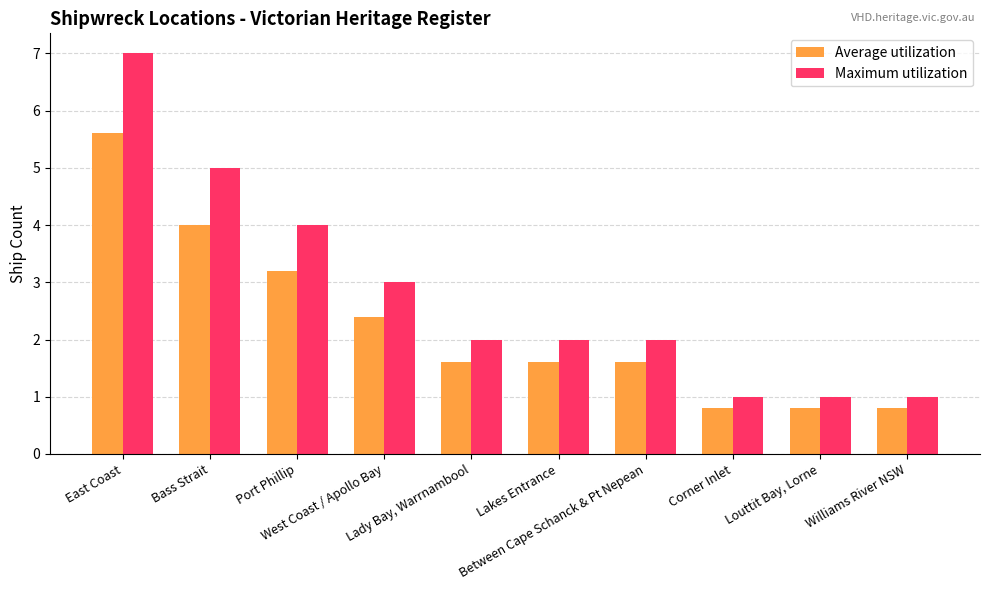

Which series has the largest range (max minus min)?

Maximum utilization